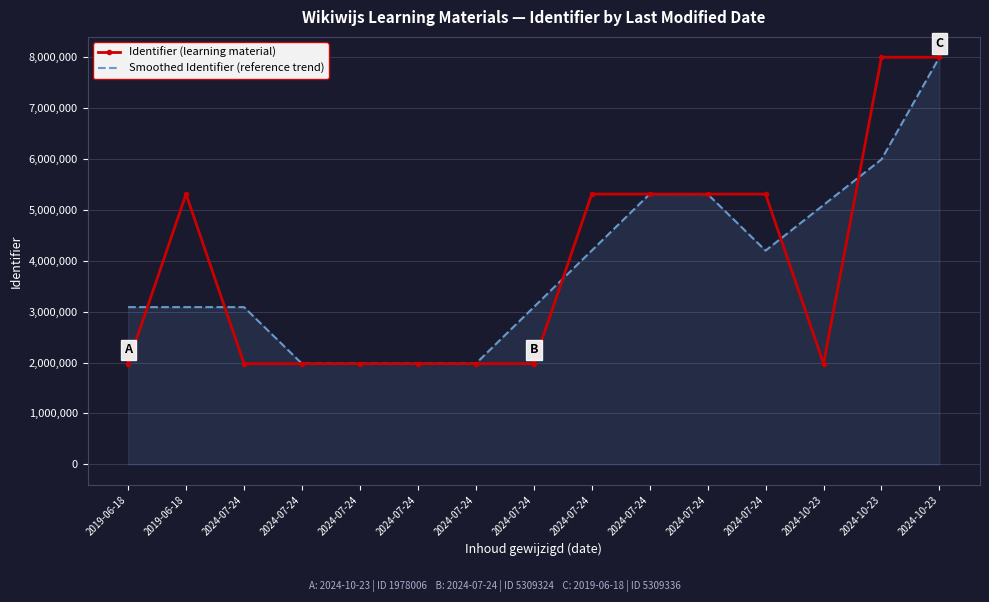

What is the spread (max minus min) of values at 2024-07-24?

1110443.7